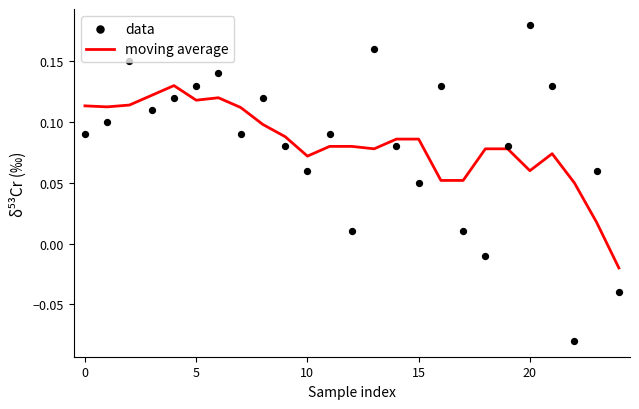

At how many categories does at least one series exceed 0?

24